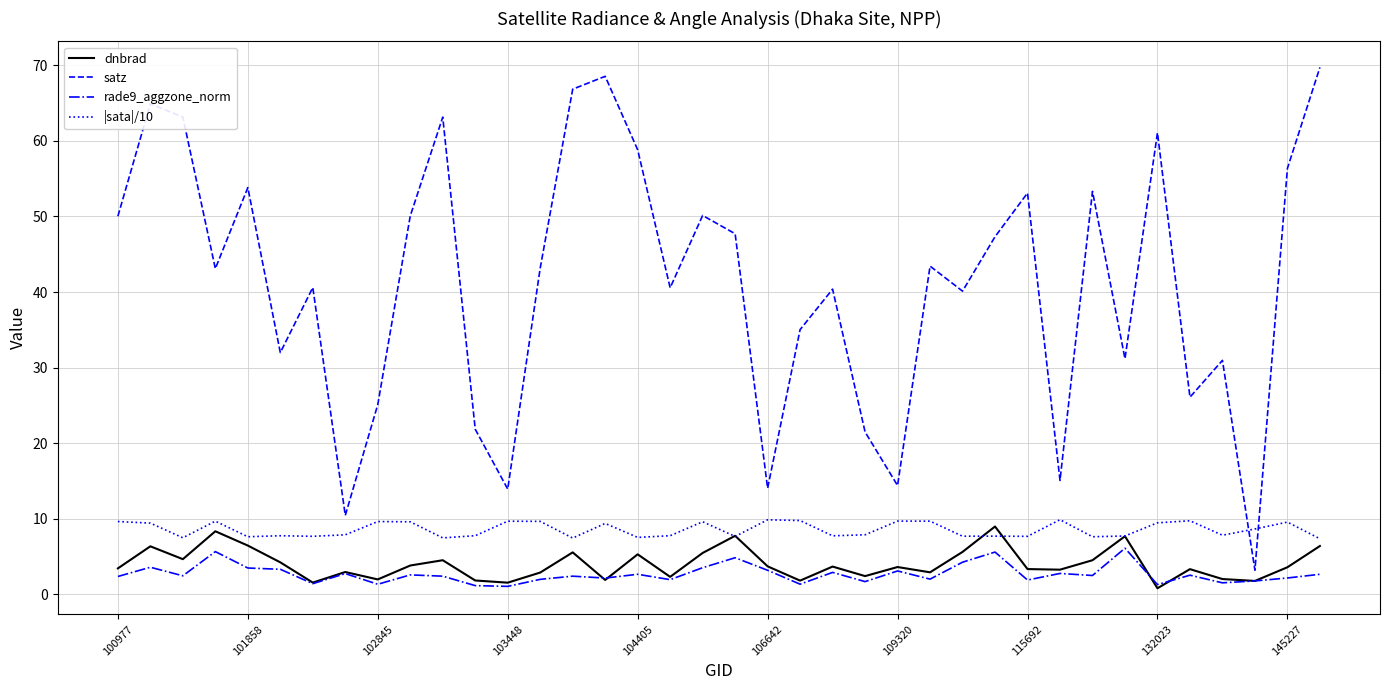

What is the greatest value displayed?

69.7